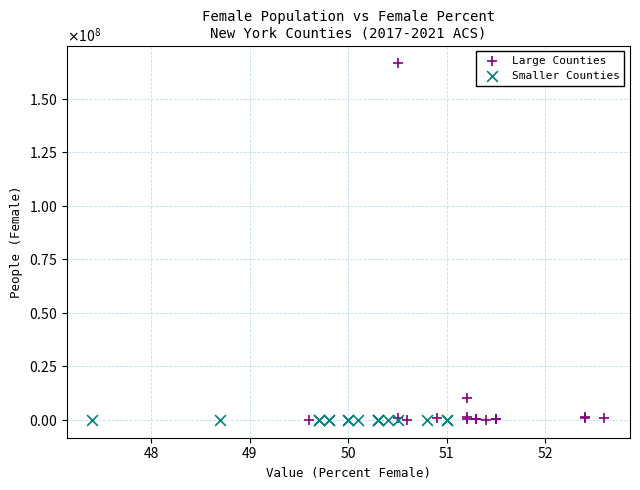

Which series reaches the maximum Y coordinate?

Large Counties